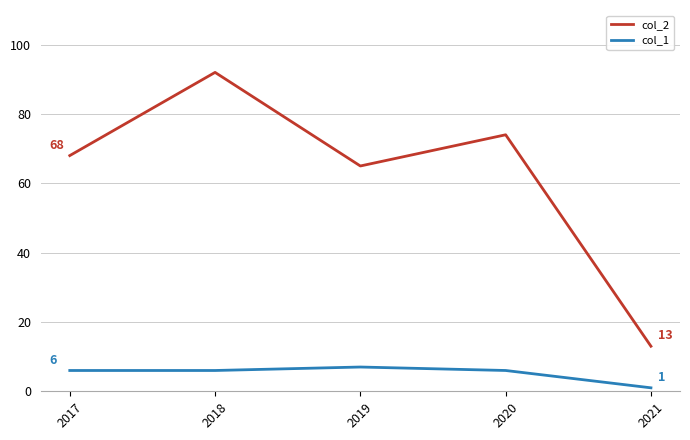

What is the maximum value for col_1?

7